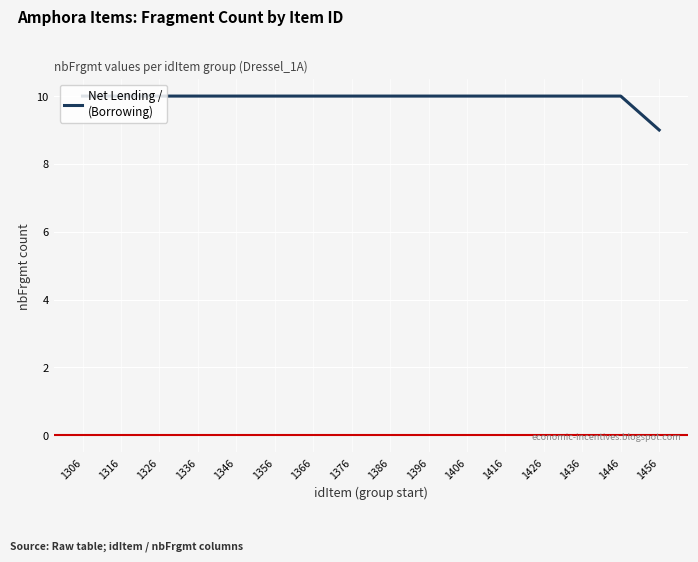

Reading left to right, extract all data points from this chart.

10	10	10	10	10	10	10	10	10	10	10	10	10	10	10	9